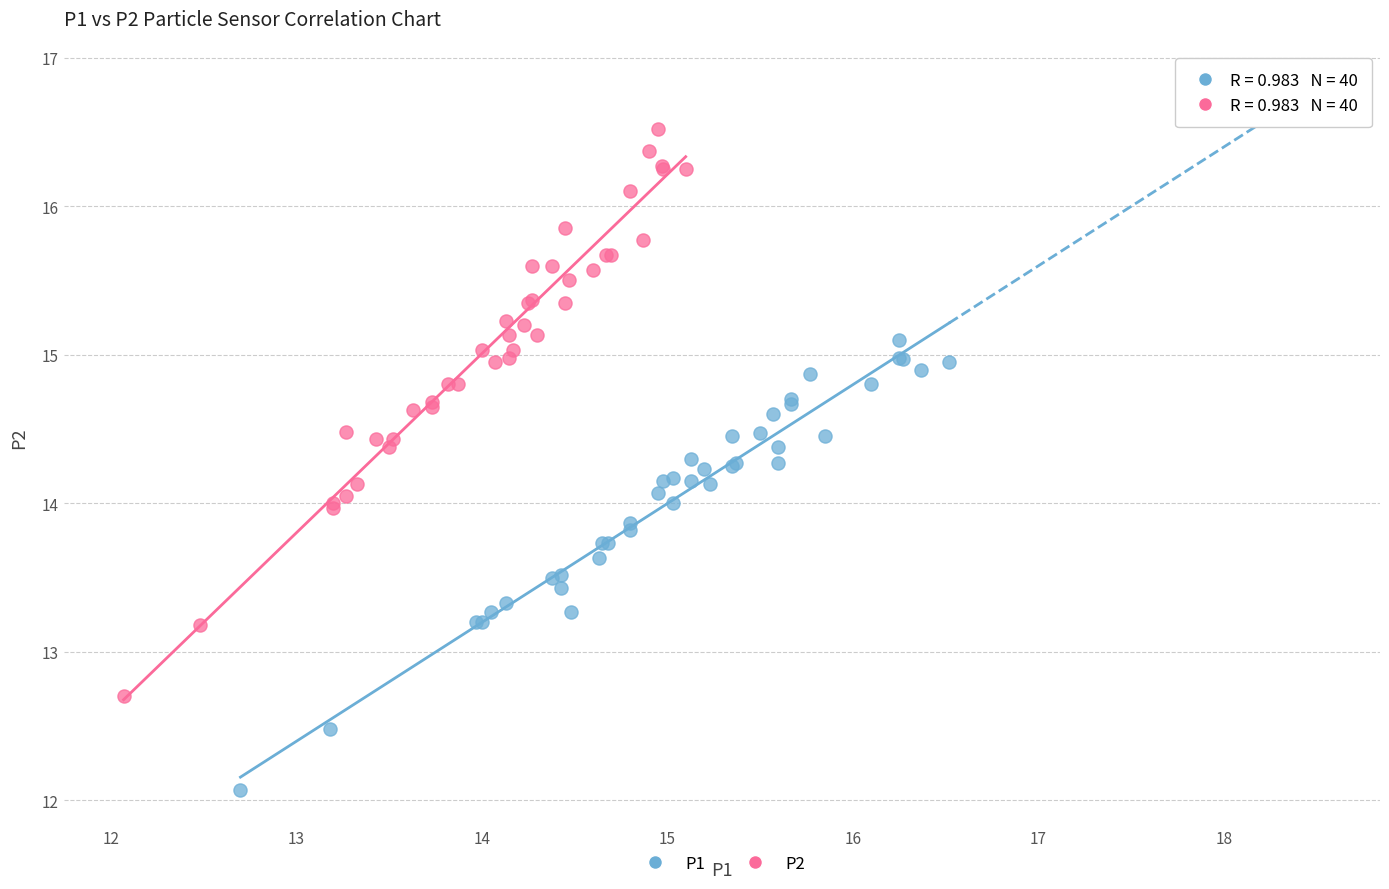

Which series contains the lowest Y value?

P1